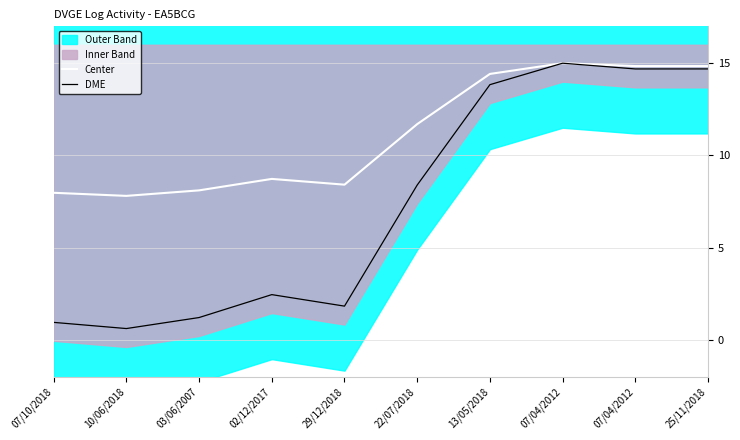

Reading right to left, transcribe all the data shown in this chart.

Center: 14.8	14.8	15.0	14.4	11.7	8.4	8.7	8.1	7.8	8.0
DME: 14.7	14.7	15.0	13.8	8.4	1.8	2.4	1.2	0.6	0.9